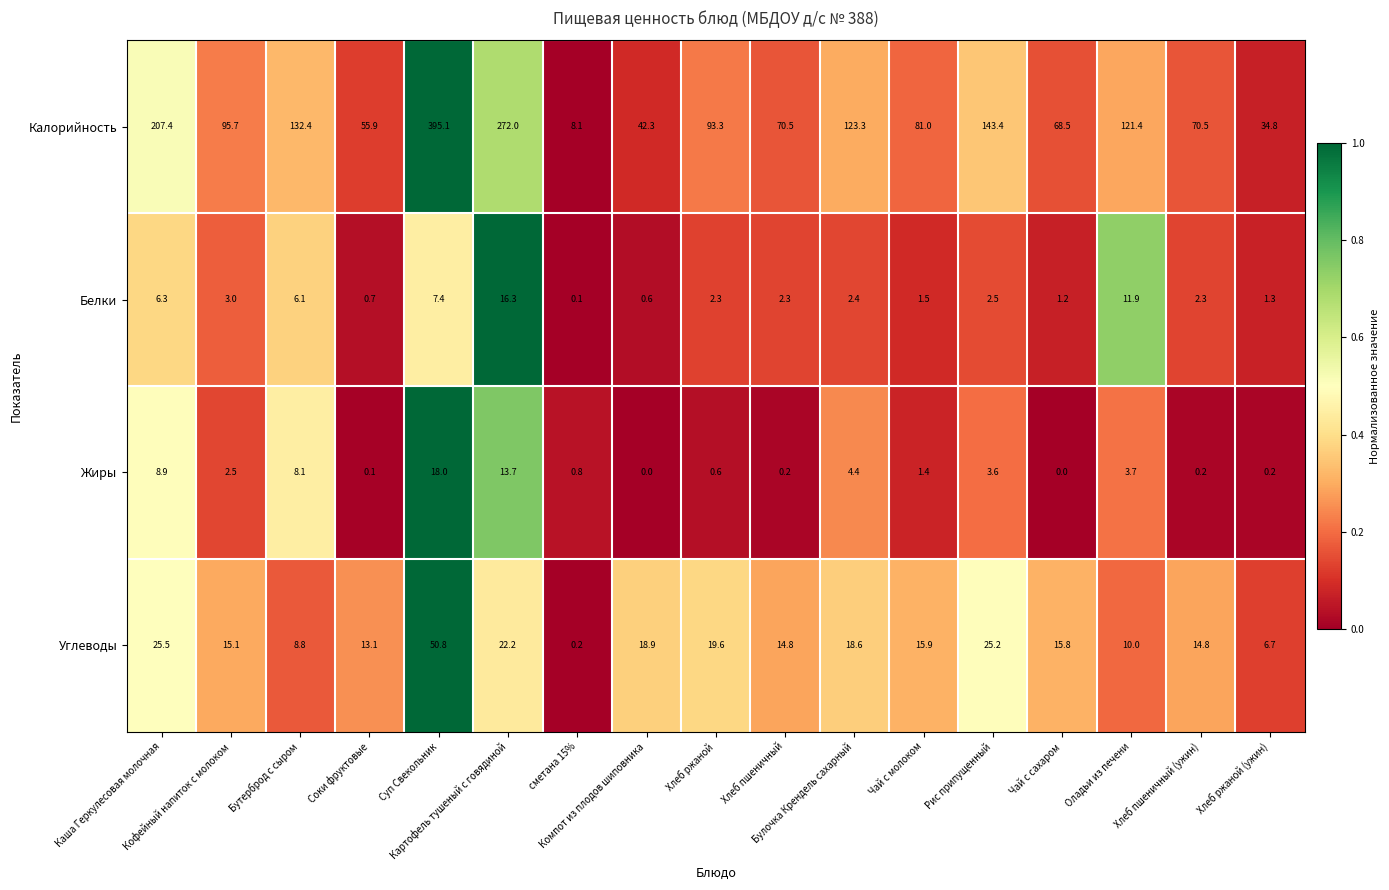

What is the difference between the maximum and minimum values in the Белки series?

16.2